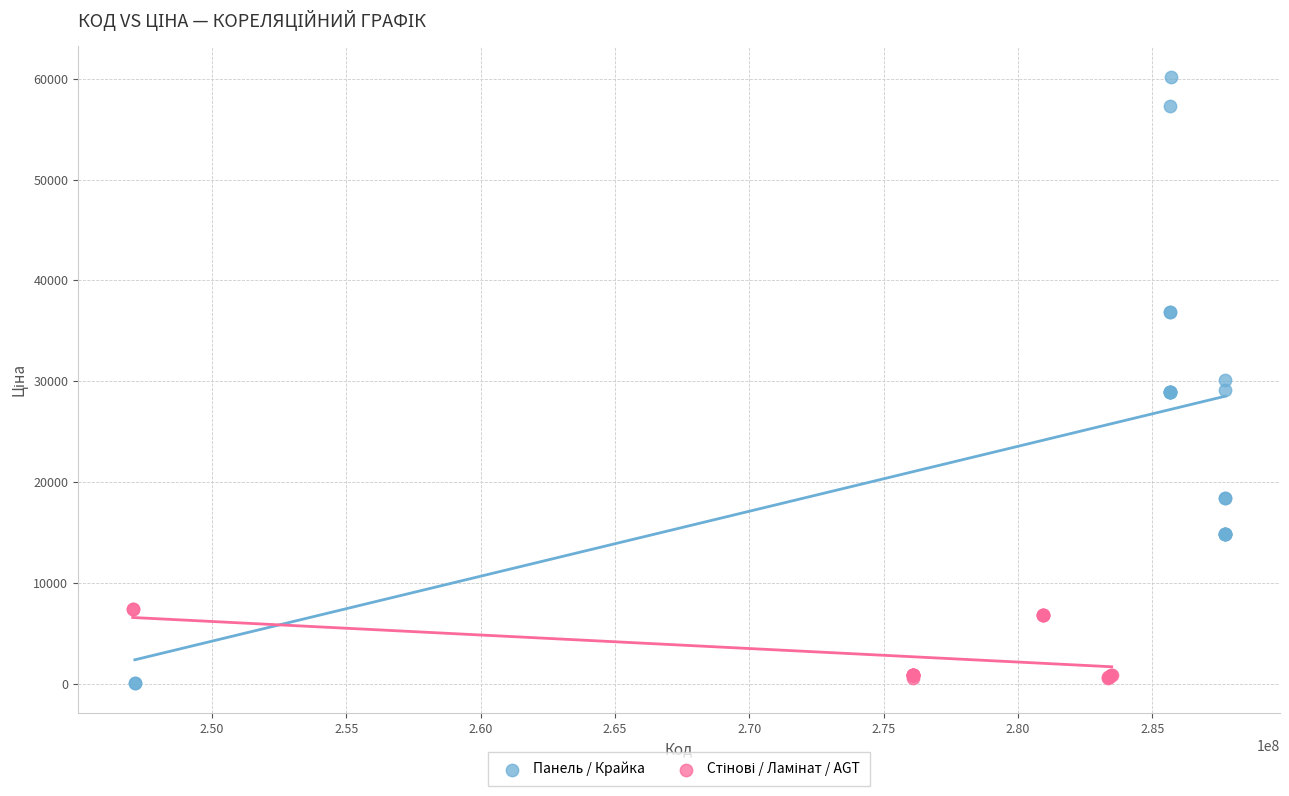

Which series contains the highest Y value?

Панель / Крайка